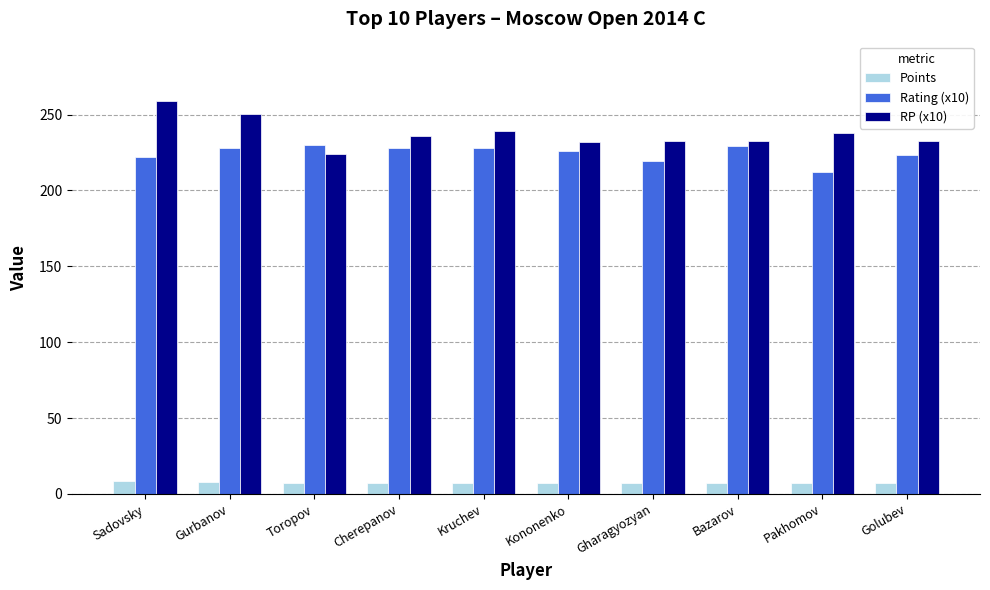

What is the difference between the highest and lowest values at Toropov?

222.3